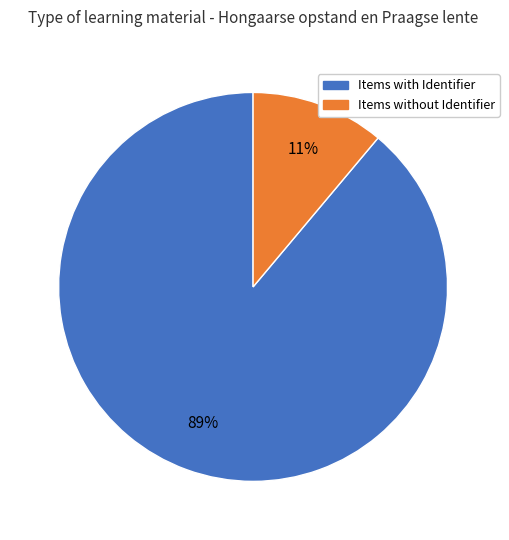

Is there a majority slice in this chart?

Yes